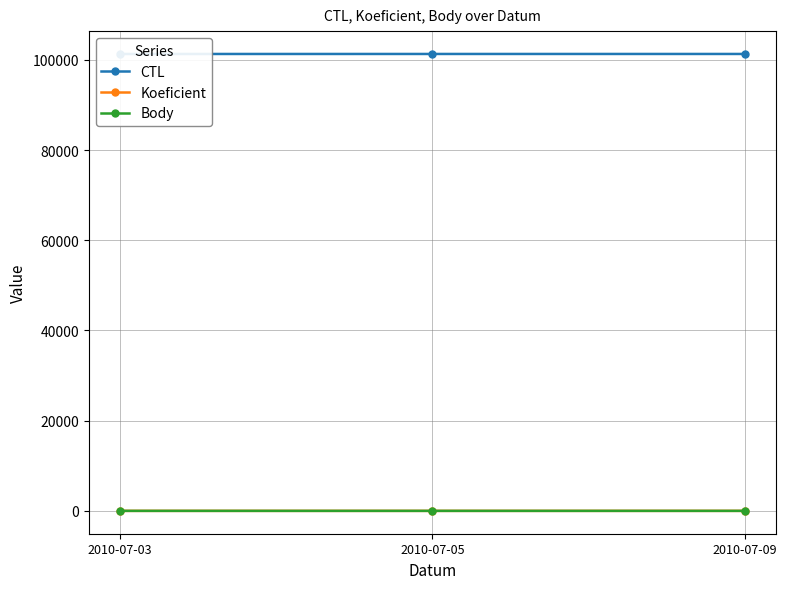

Which series has the widest spread of values?

CTL